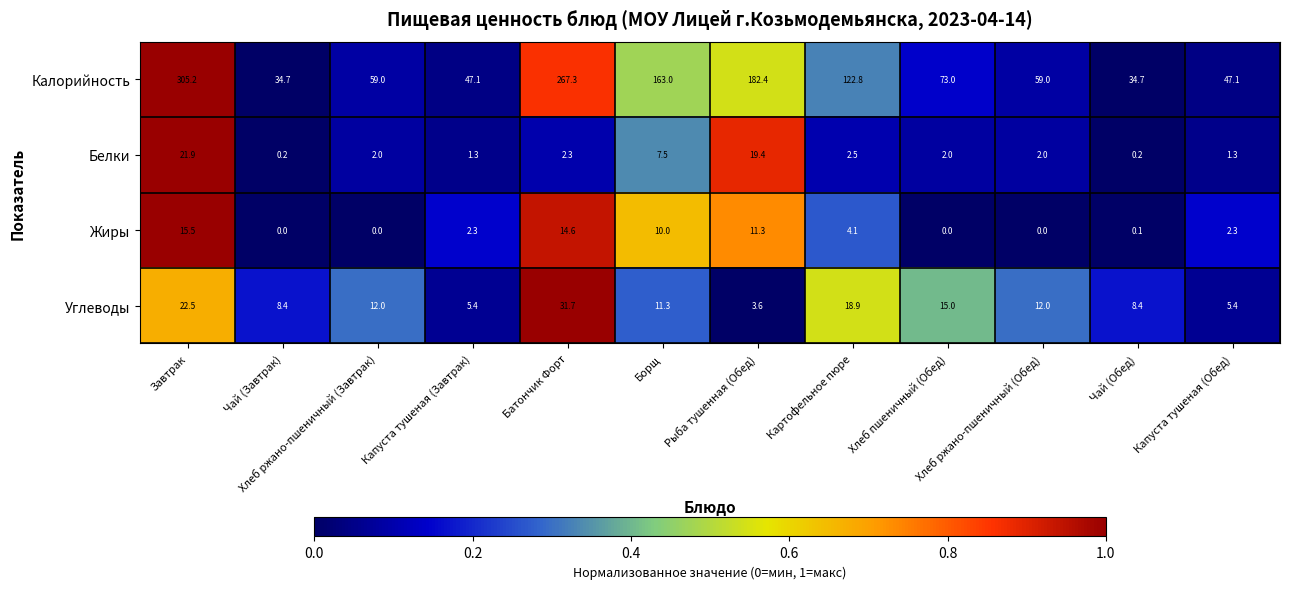

What is the difference between the second highest and minimum values in the Белки series?

19.2